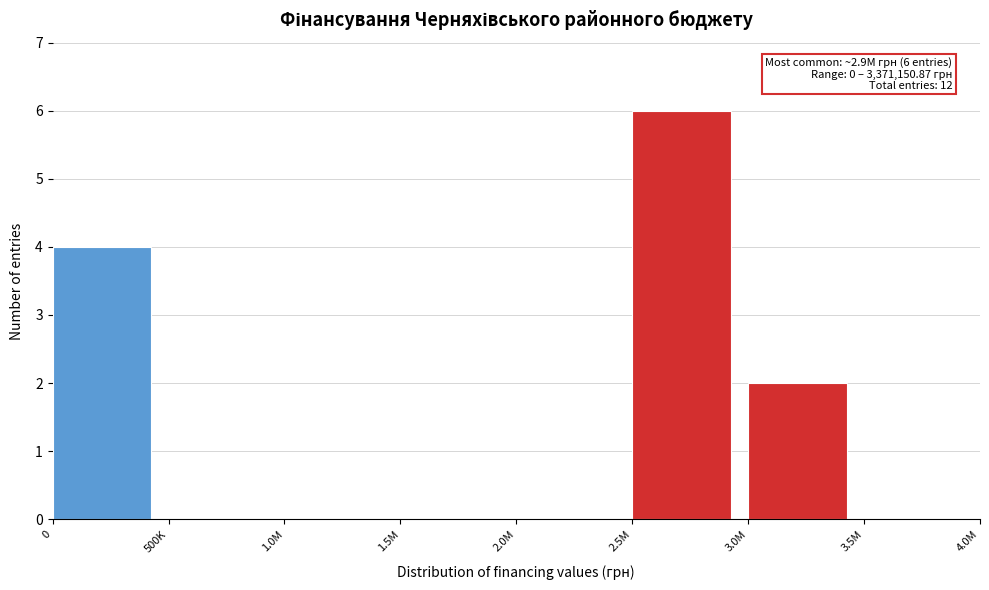

Reading right to left, transcribe all the data shown in this chart.

3.5M=0	3.0M=2	2.5M=6	2.0M=0	1.5M=0	1.0M=0	500K=0	0=4